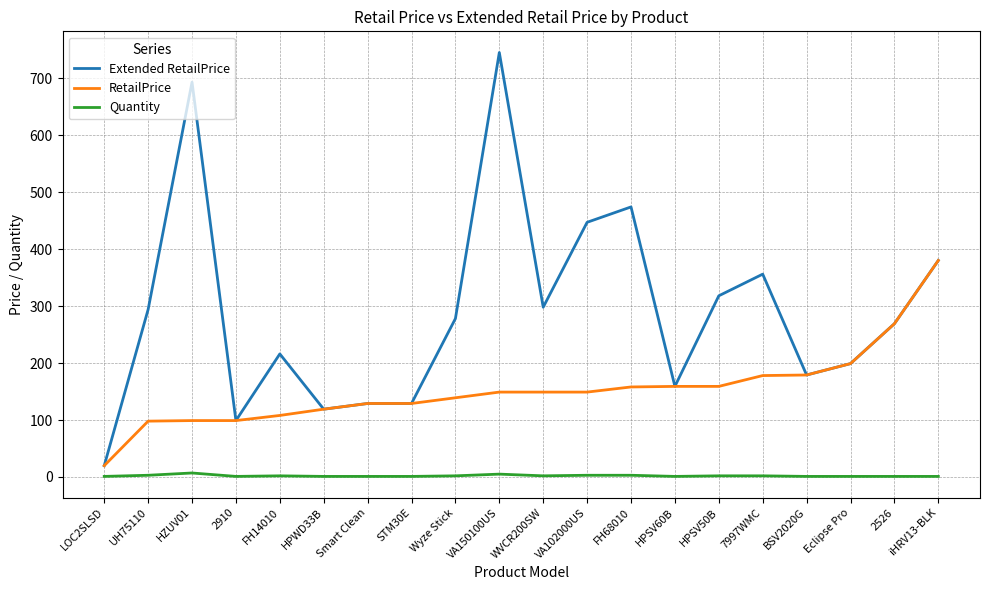

Which series has the largest range (max minus min)?

Extended RetailPrice